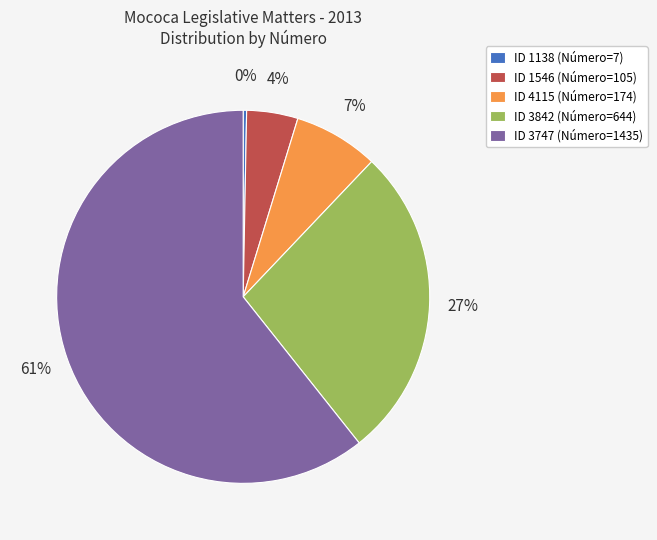

Does any single category account for the majority?

Yes